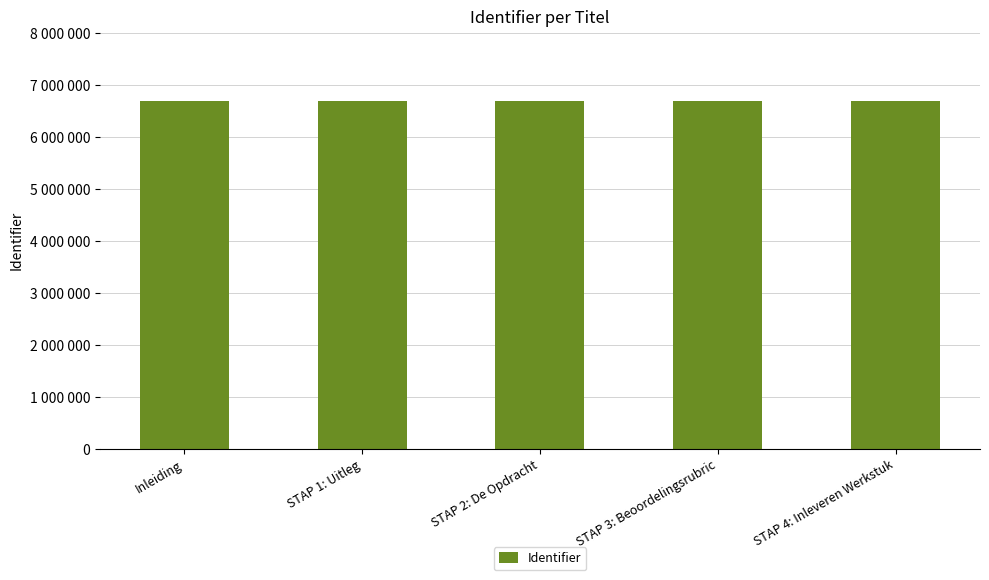

Are the bars horizontal?

No